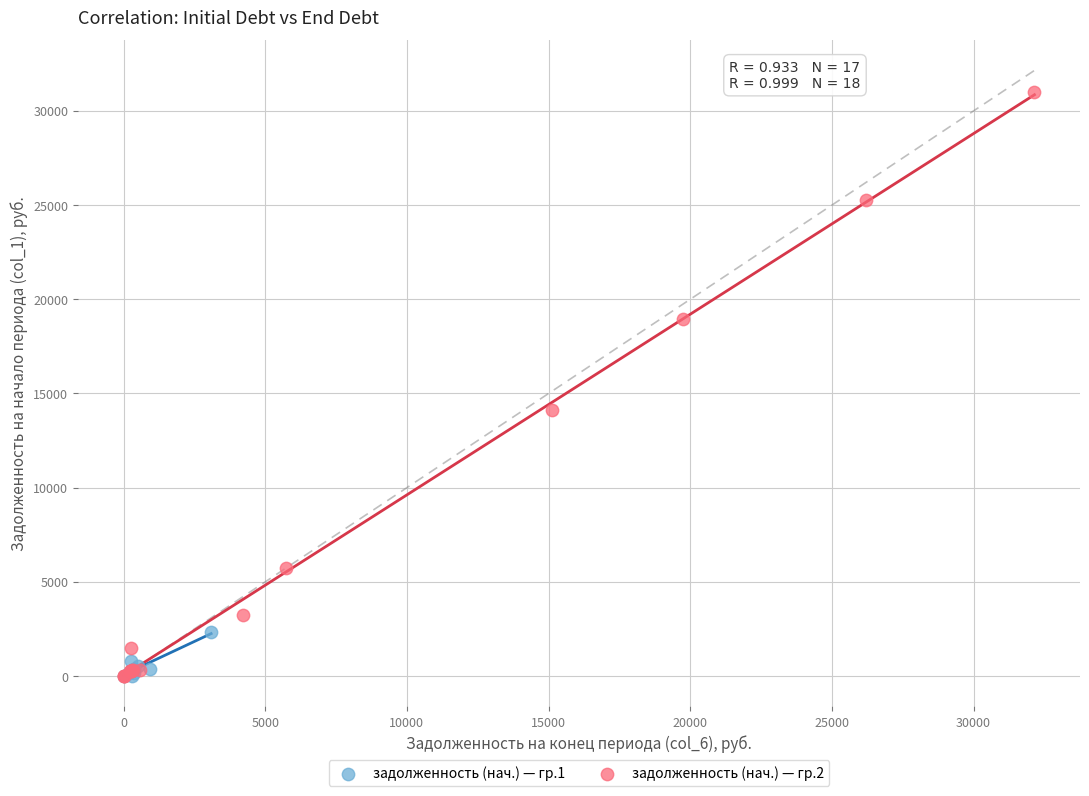

Which series reaches the maximum Y coordinate?

задолженность (нач.) — гр.2